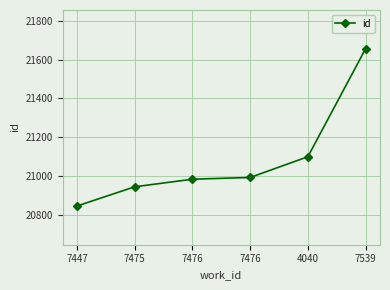

Count the number of data series in this chart.

1